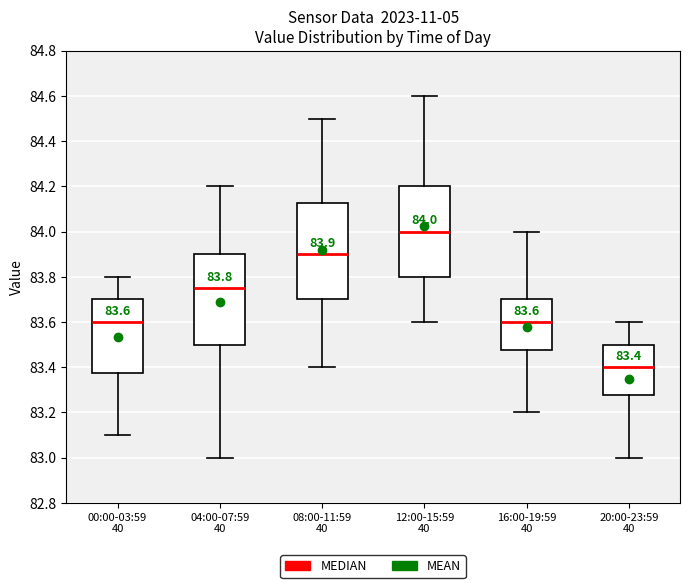

Comparing the boxes themselves (not the whiskers), which one is the tallest?

08:00-11:59 40